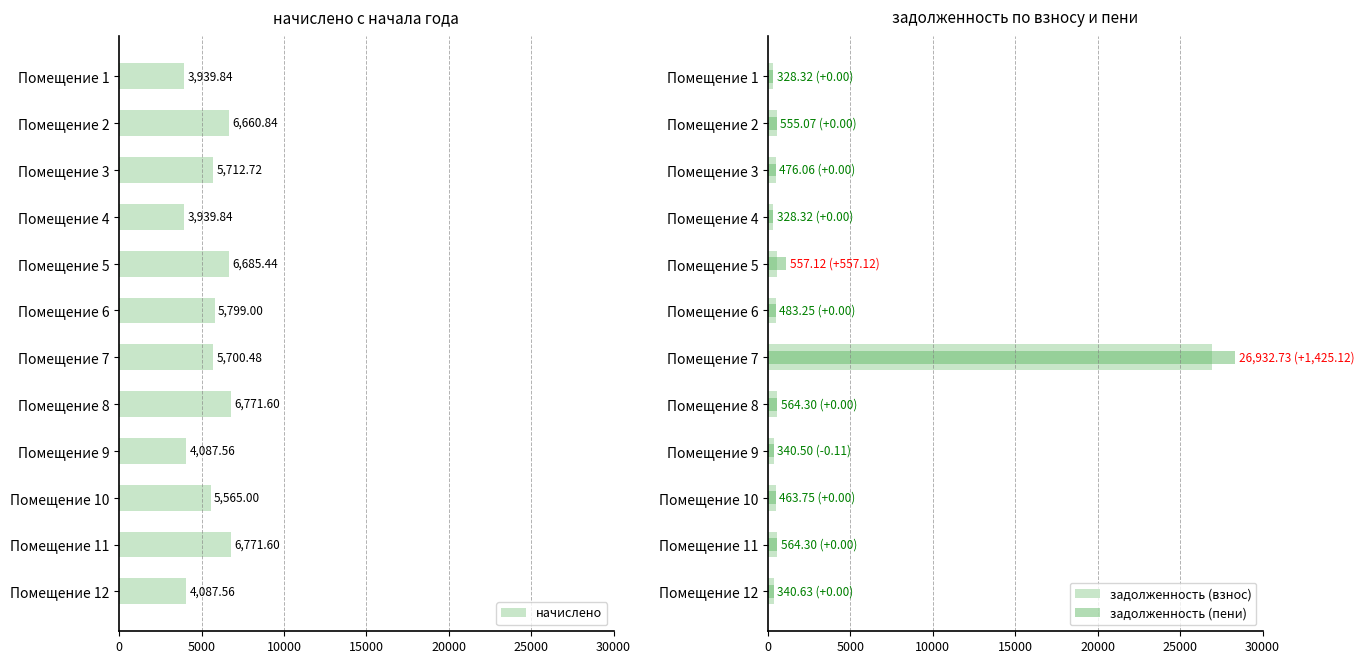

Count the number of data series in this chart.

3